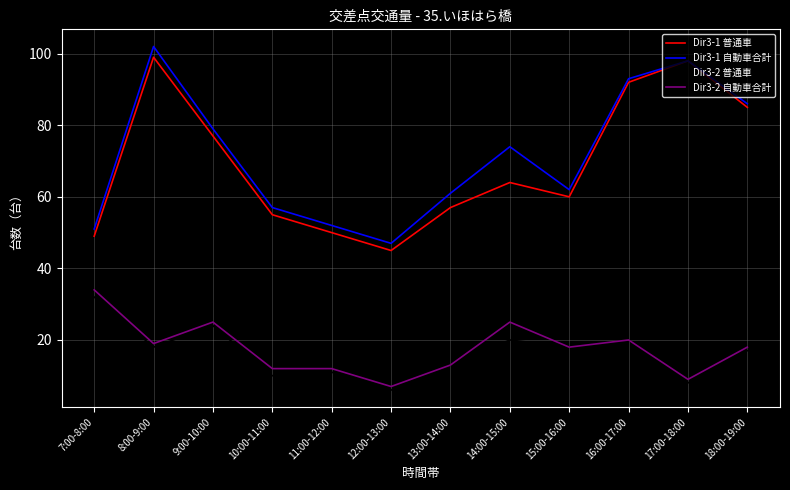

The Dir3-1 自動車合計 series shows 30 at 16:00-17:00. True or false?

False